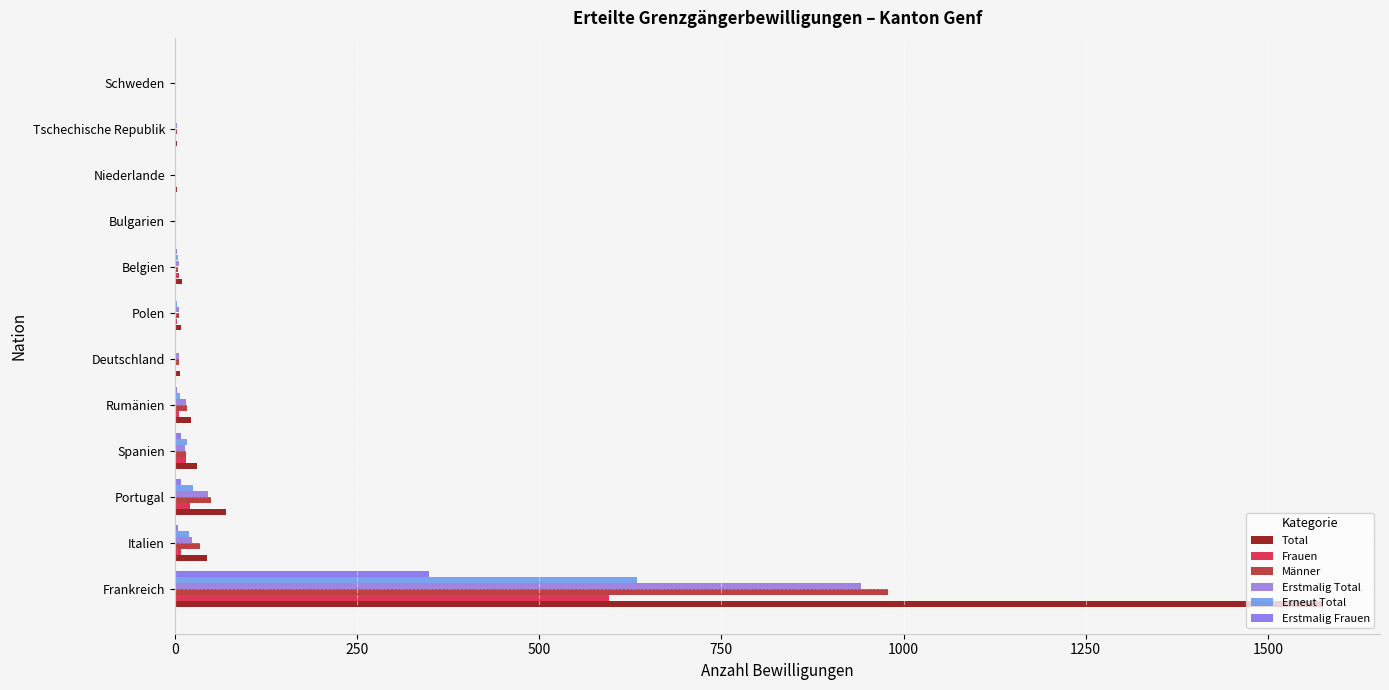

Which series has the largest range (max minus min)?

Total